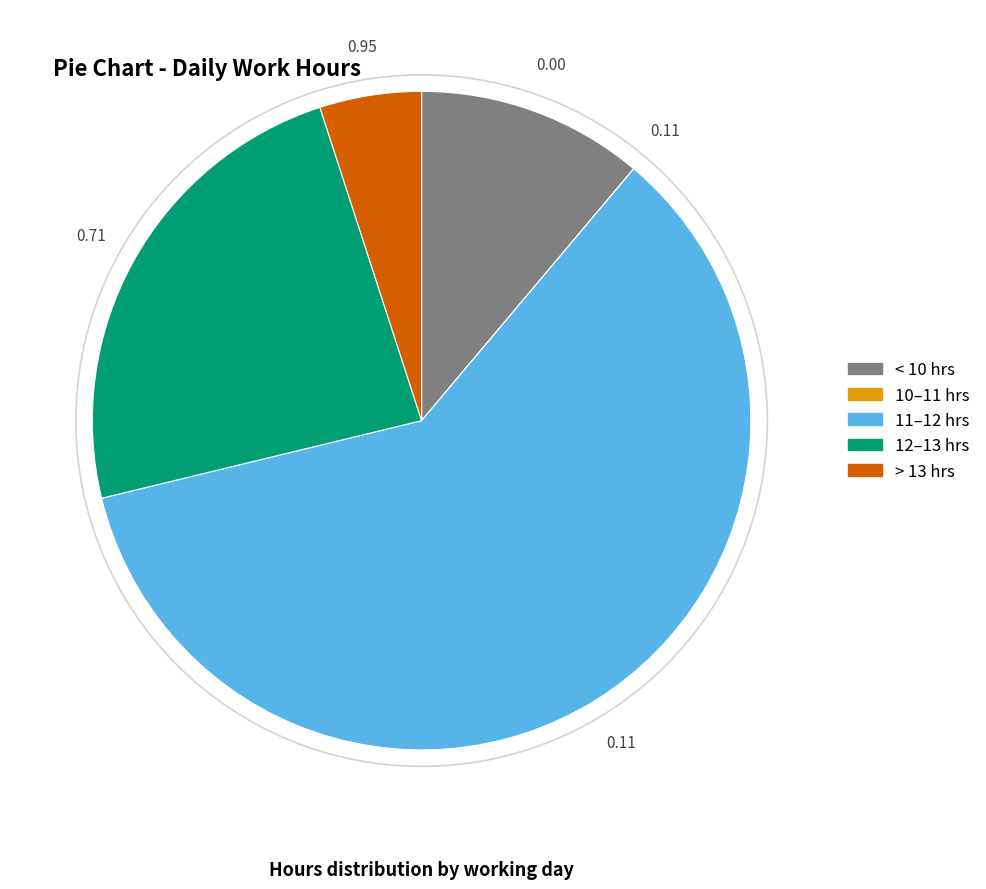

Is there a majority slice in this chart?

Yes